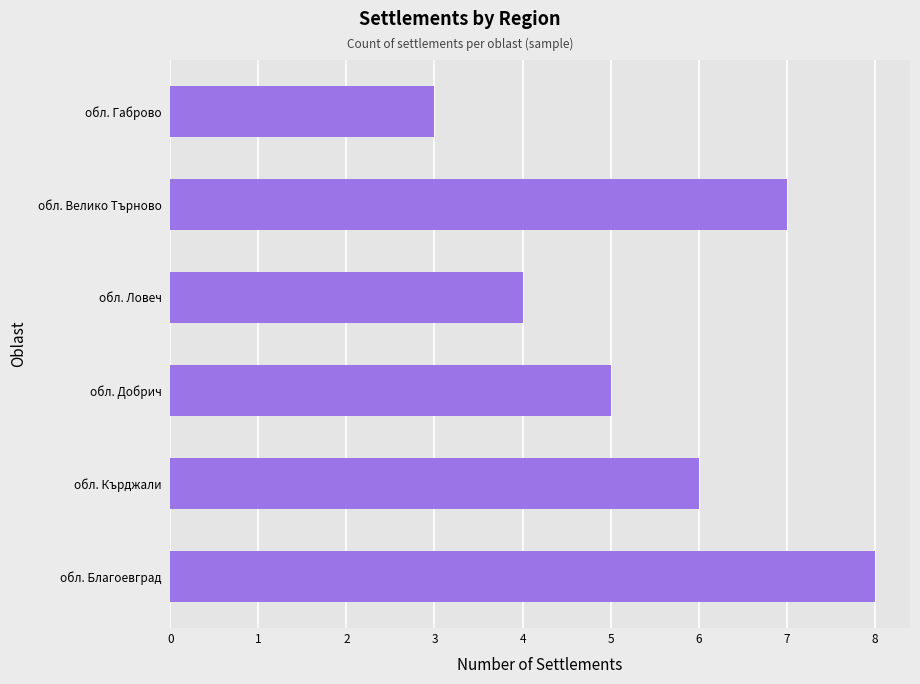

Reading bottom to top, transcribe all the data shown in this chart.

8	6	5	4	7	3